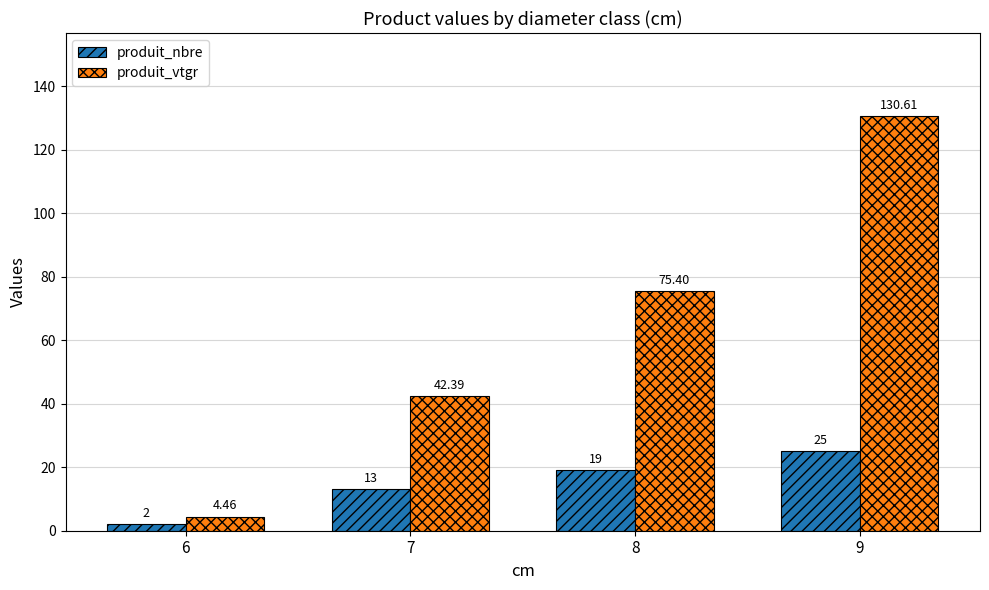

Count the number of data series in this chart.

2